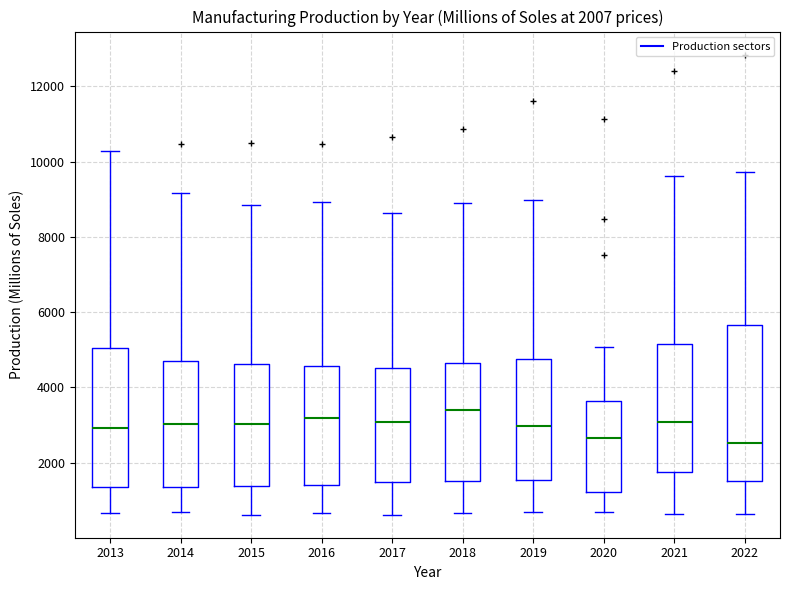

Which box is the tallest, from its lower edge to its upper edge?

2022